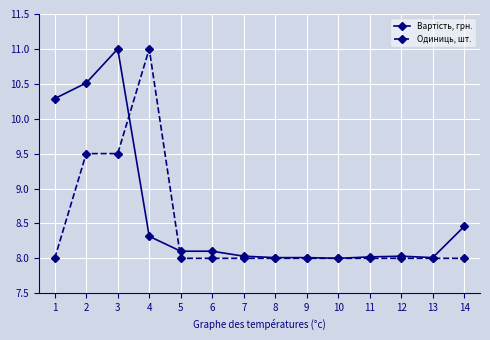

What is the total value across all series at 11?

16.0